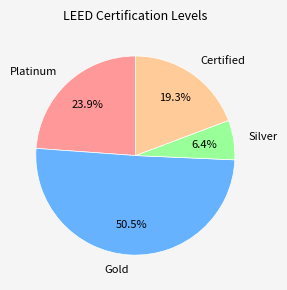

How many segments does this pie chart have?

4